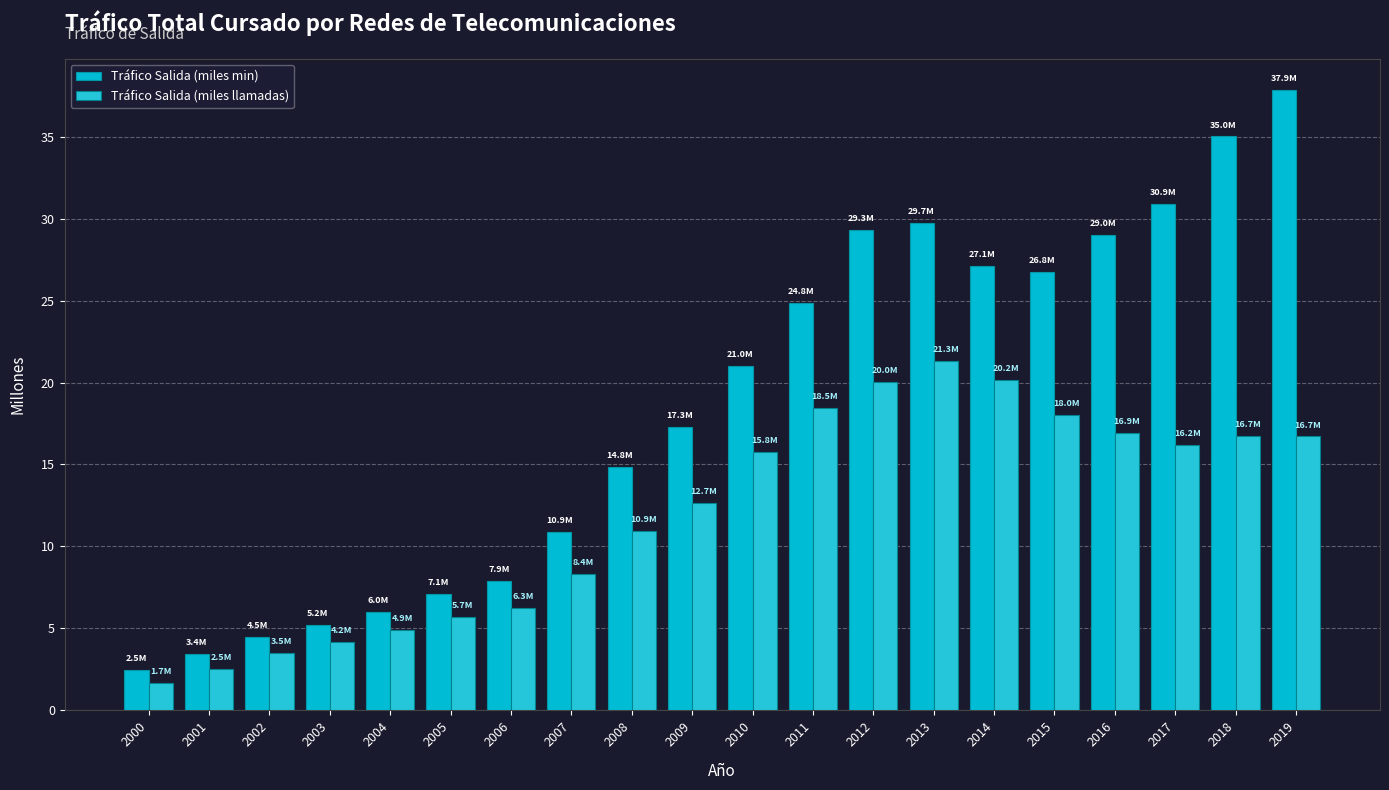

Where does the Tráfico Salida (miles llamadas) series first go above 15?

2010